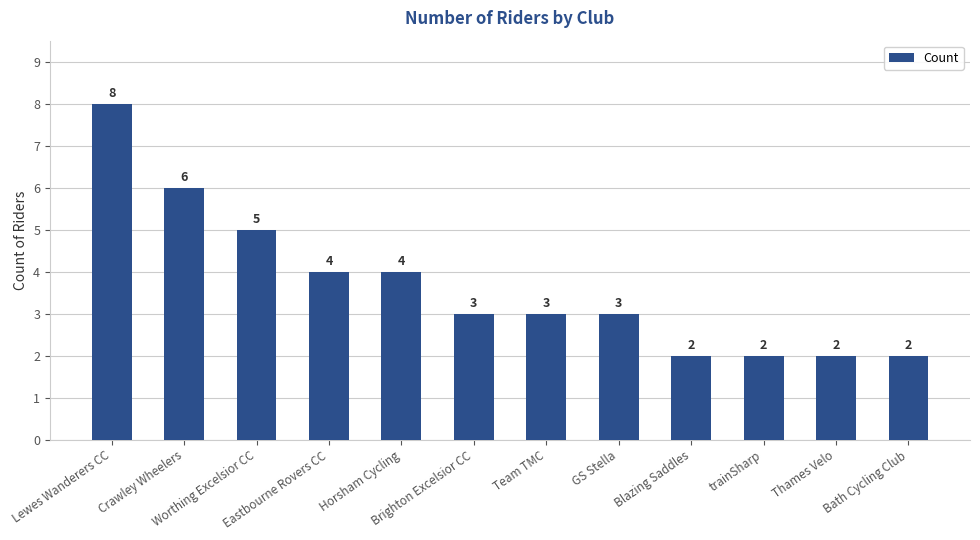

Count the values in the range 2 to 5.

10